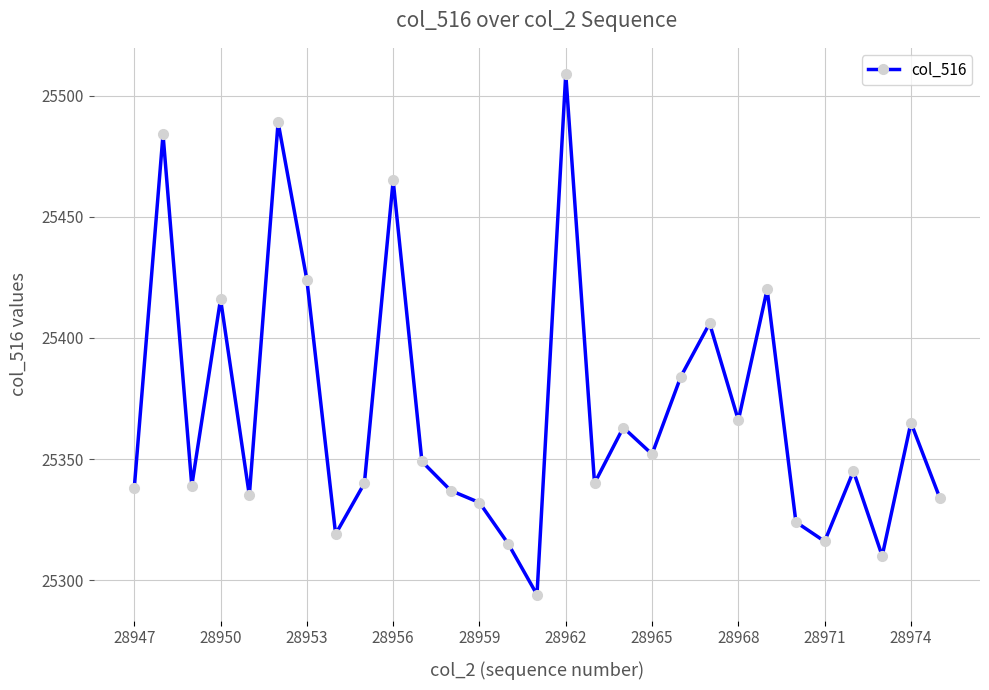

What is the sum of all values?

735710